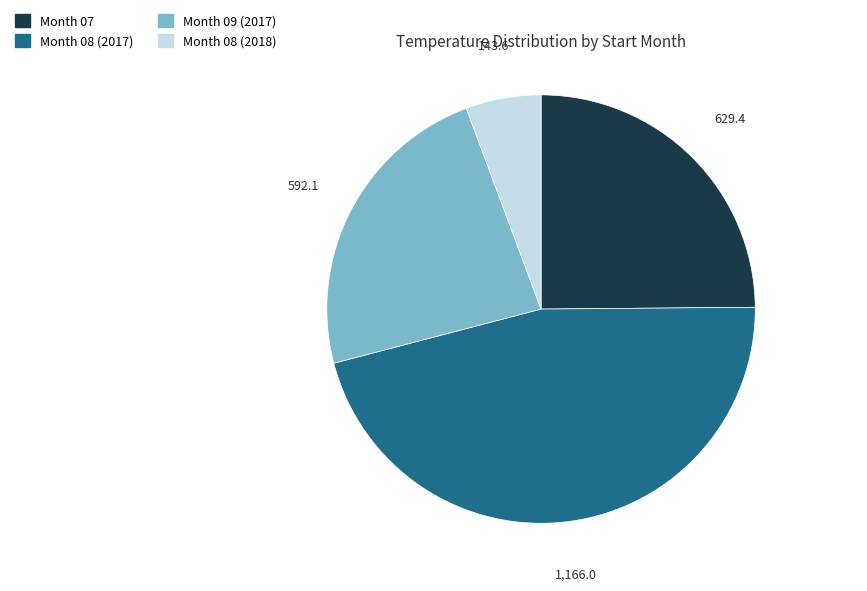

Is there a majority slice in this chart?

No